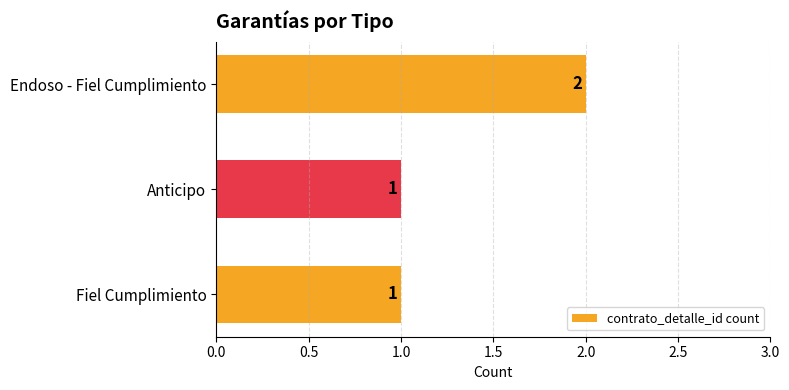

Which label corresponds to the largest value in the chart?

Endoso - Fiel Cumplimiento